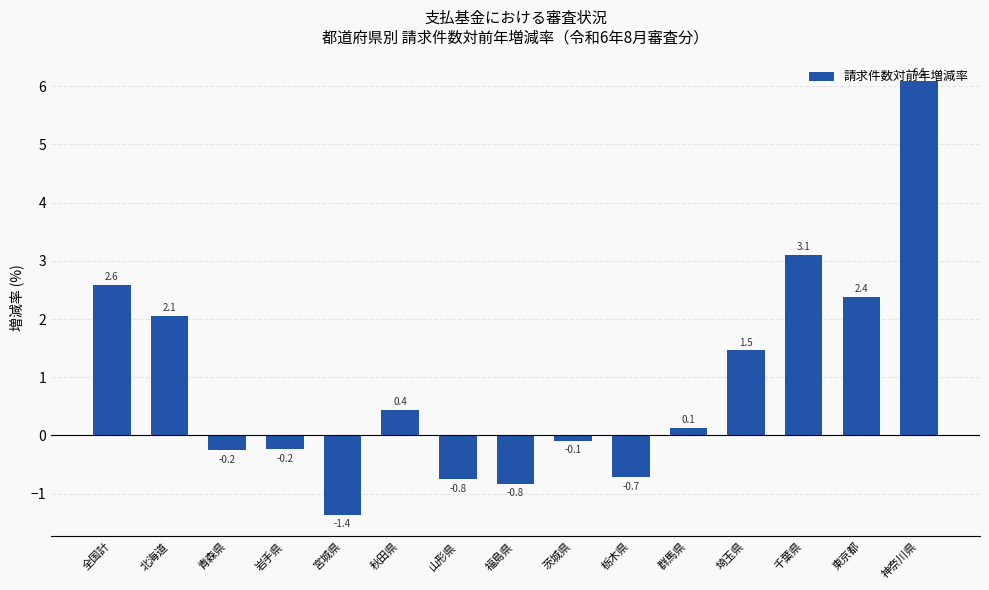

Is it true that the value at 神奈川県 is 1.6?

False